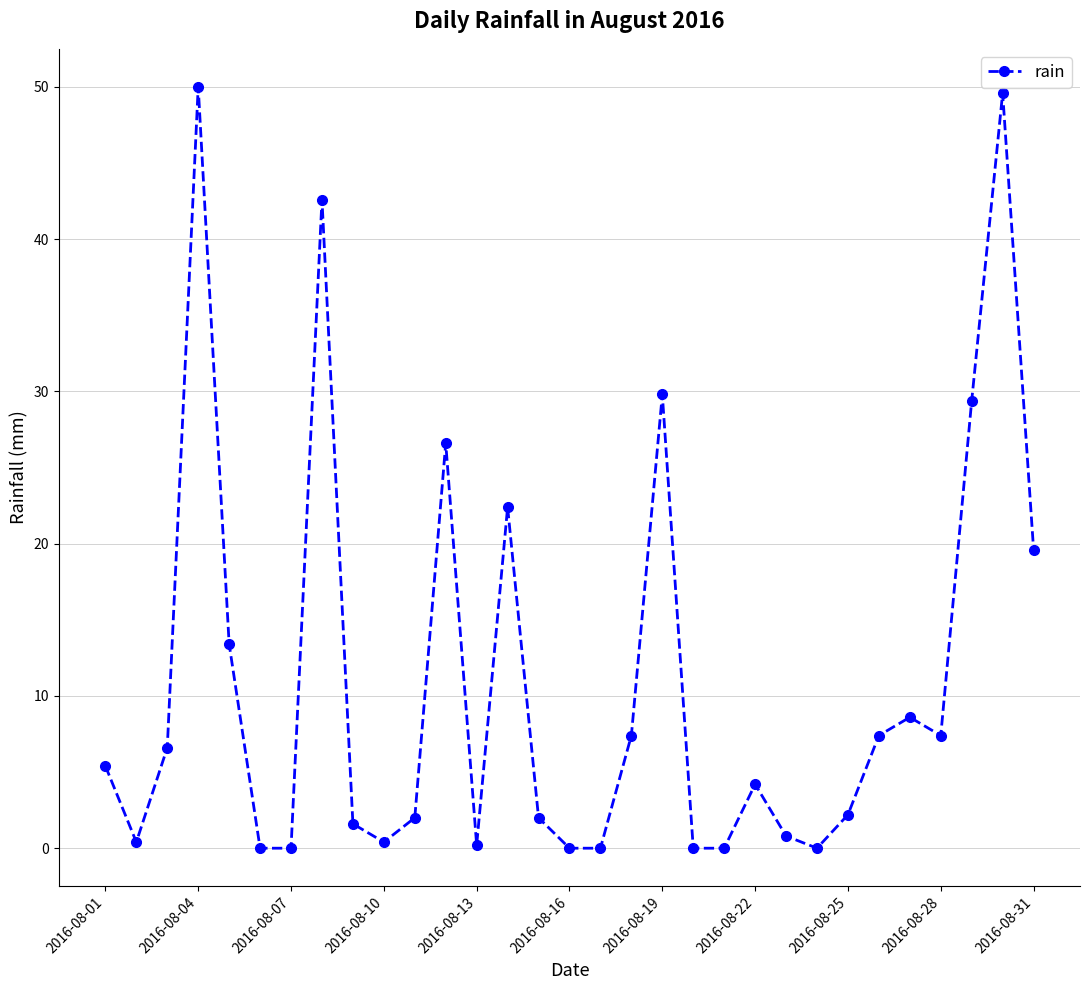

What is the value of the 26th point from the left?

7.4